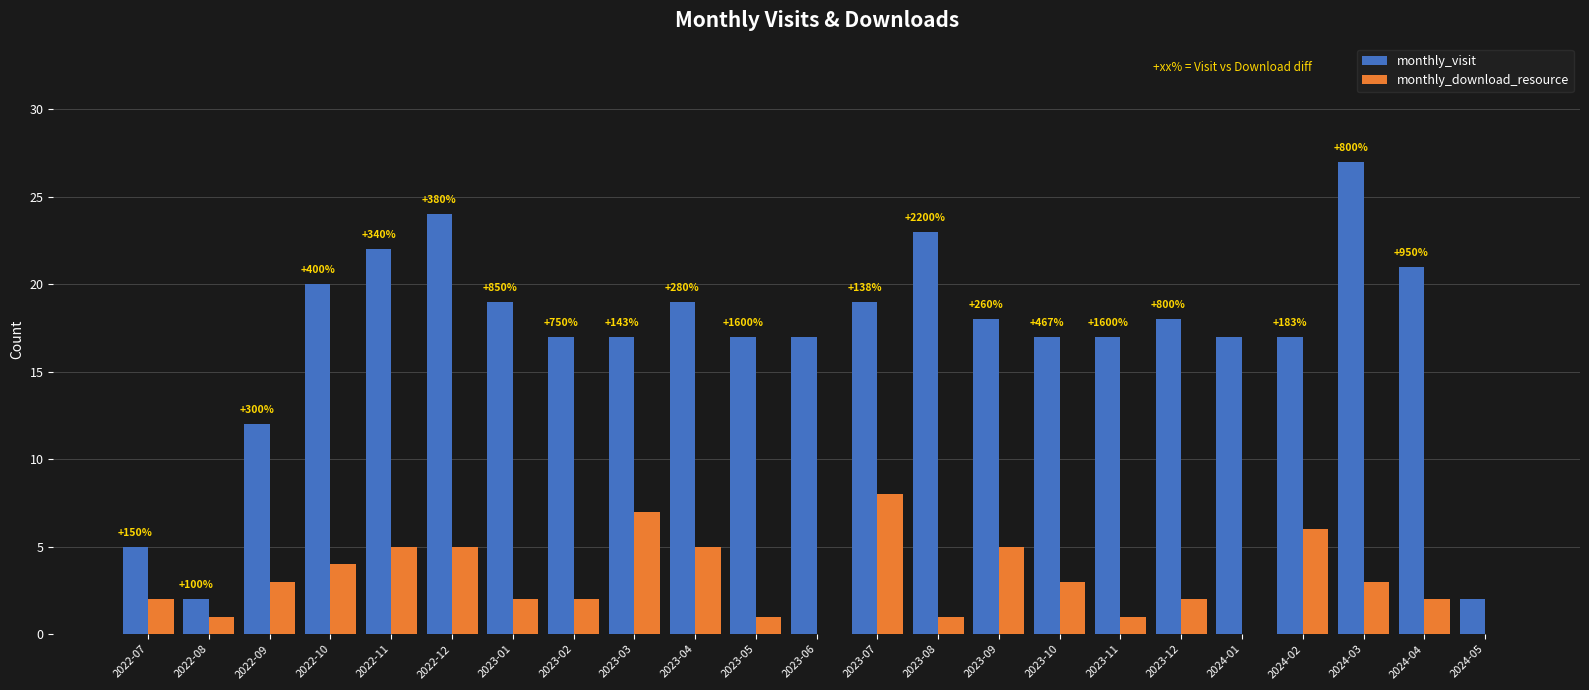

Reading right to left, transcribe all the data shown in this chart.

monthly_visit: 2	21	27	17	17	18	17	17	18	23	19	17	17	19	17	17	19	24	22	20	12	2	5
monthly_download_resource: 0	2	3	6	0	2	1	3	5	1	8	0	1	5	7	2	2	5	5	4	3	1	2